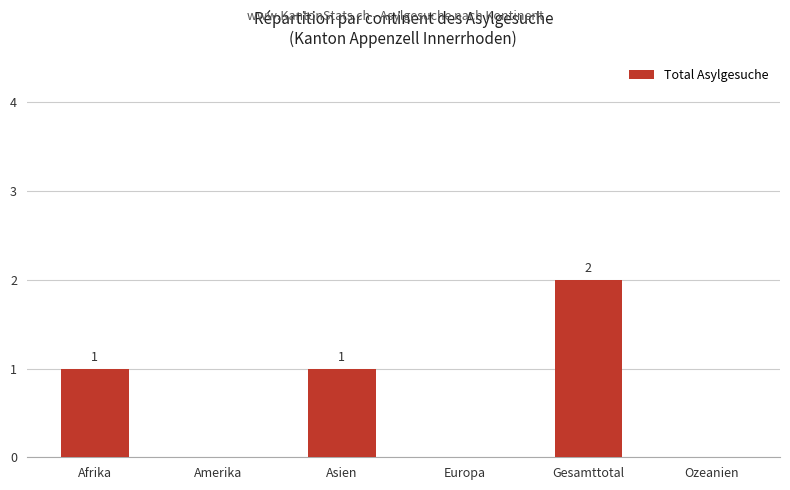

What is the change in value from Europa to Gesamttotal?

+2